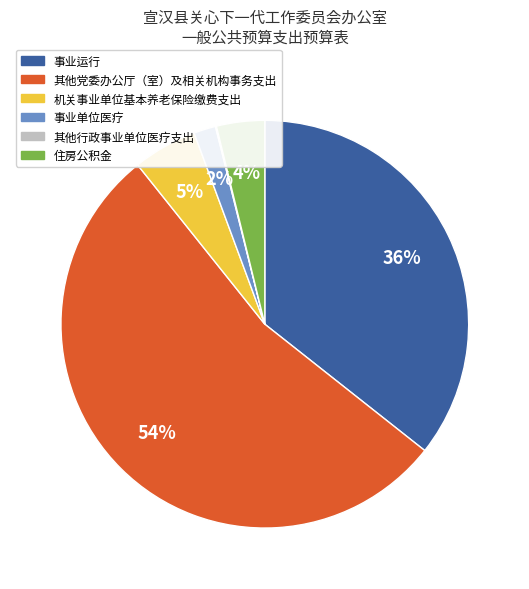

Does any single category account for the majority?

Yes